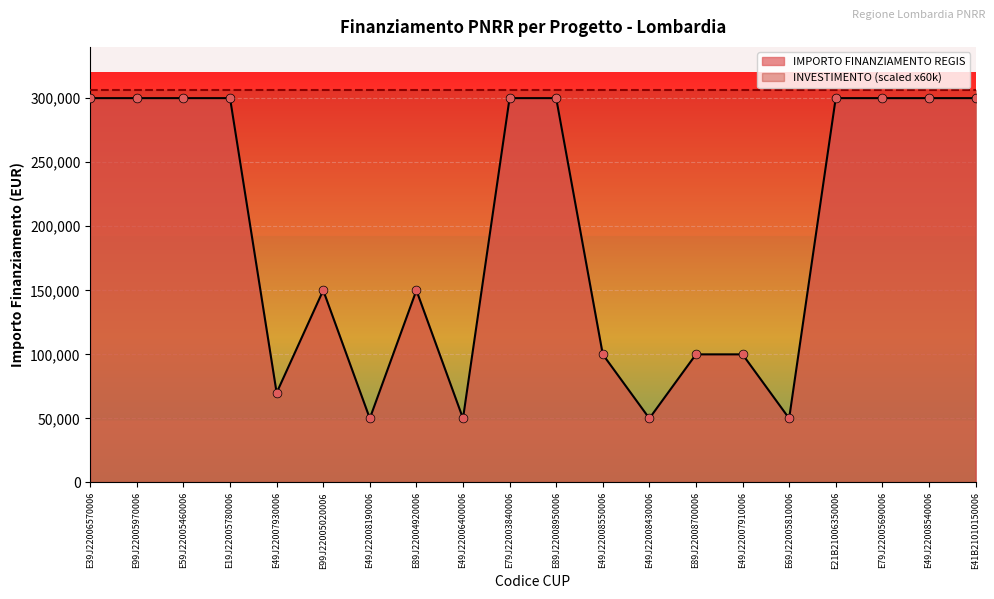

Between E49J22006400006 and E79J22003840006, which is larger?

E79J22003840006